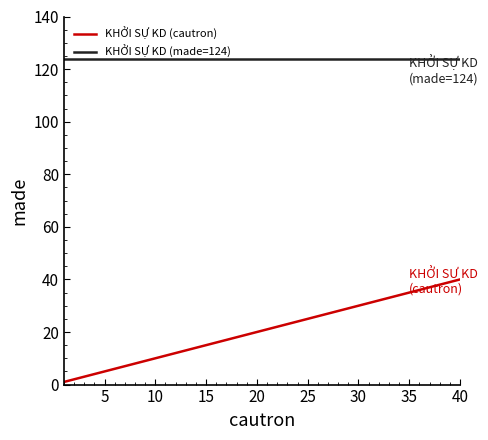

What is the lowest value of the KHỞI SỰ KD (cautron) series?

1